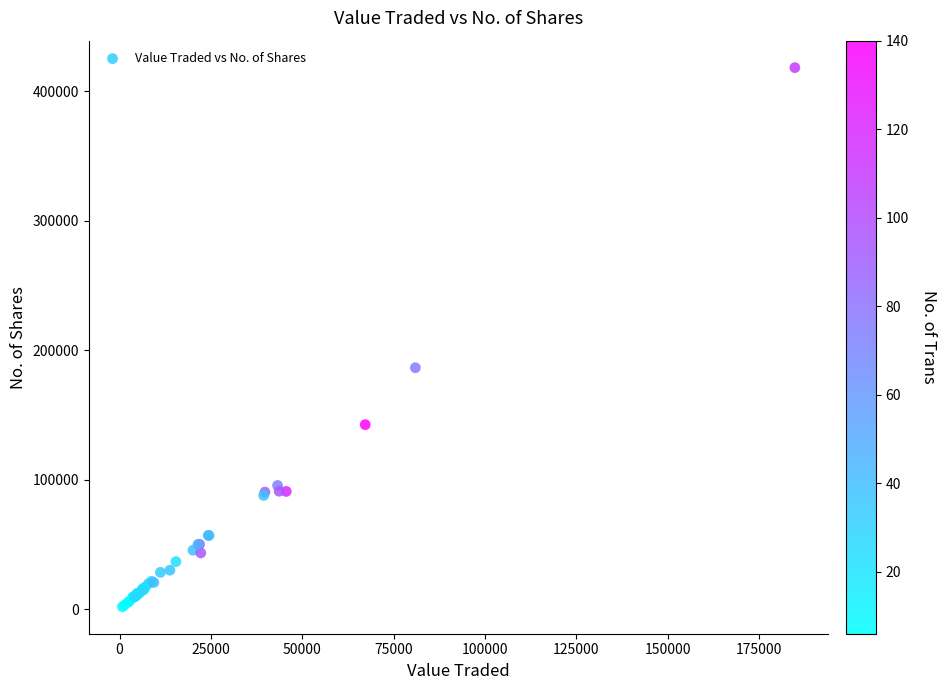

What Y value in the scatter plot is closest to 210103?

186522